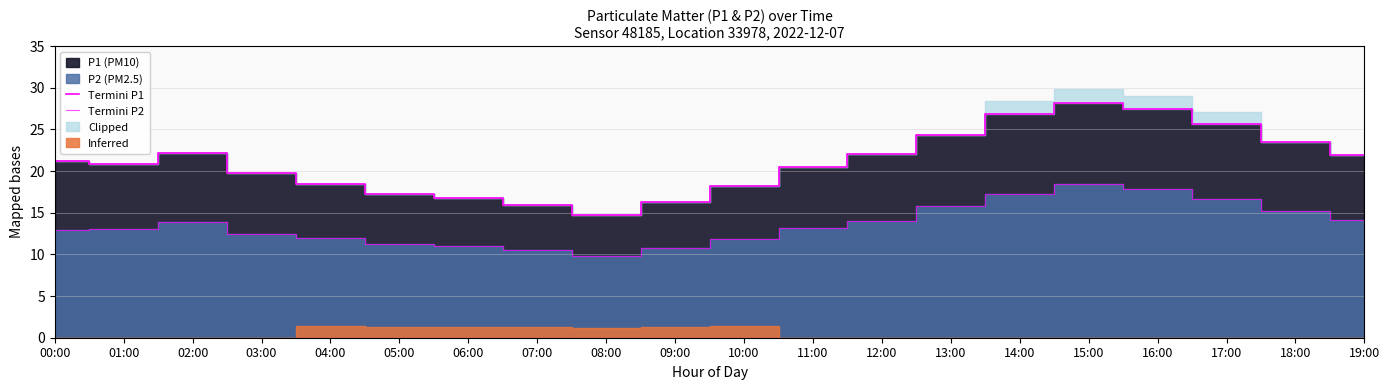

True or false: Termini P1 and Termini P2 intersect in this chart.

False